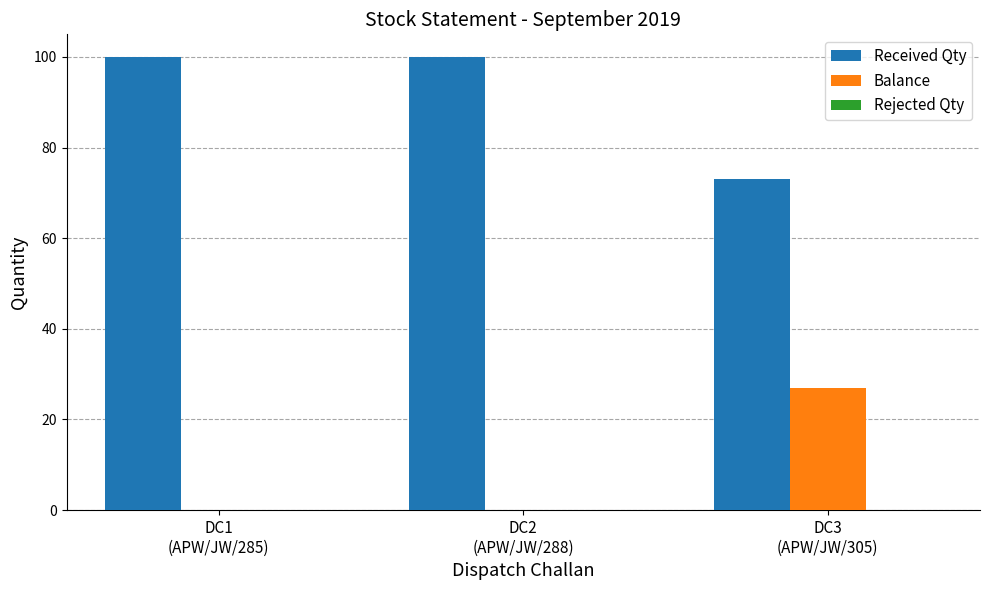

What is the highest value of the Balance series?

27